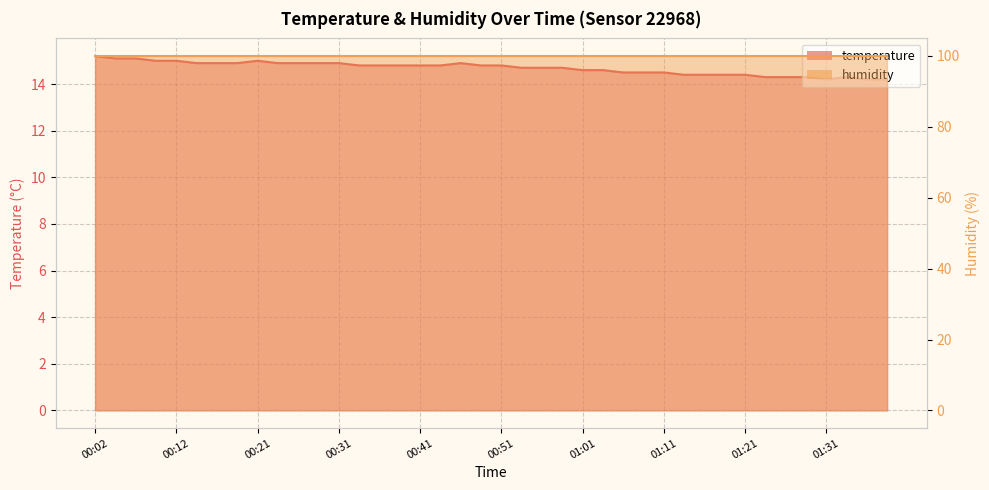

How many points are lower than both their immediate neighbors (excluding endpoints)?

1